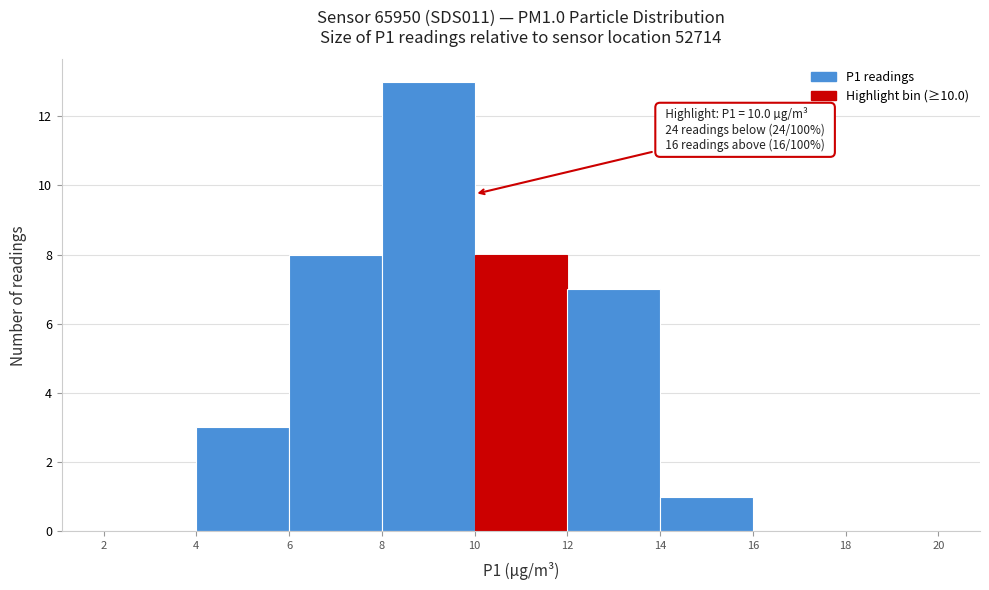

Which range on the x-axis has the tallest bar?

8 to 10